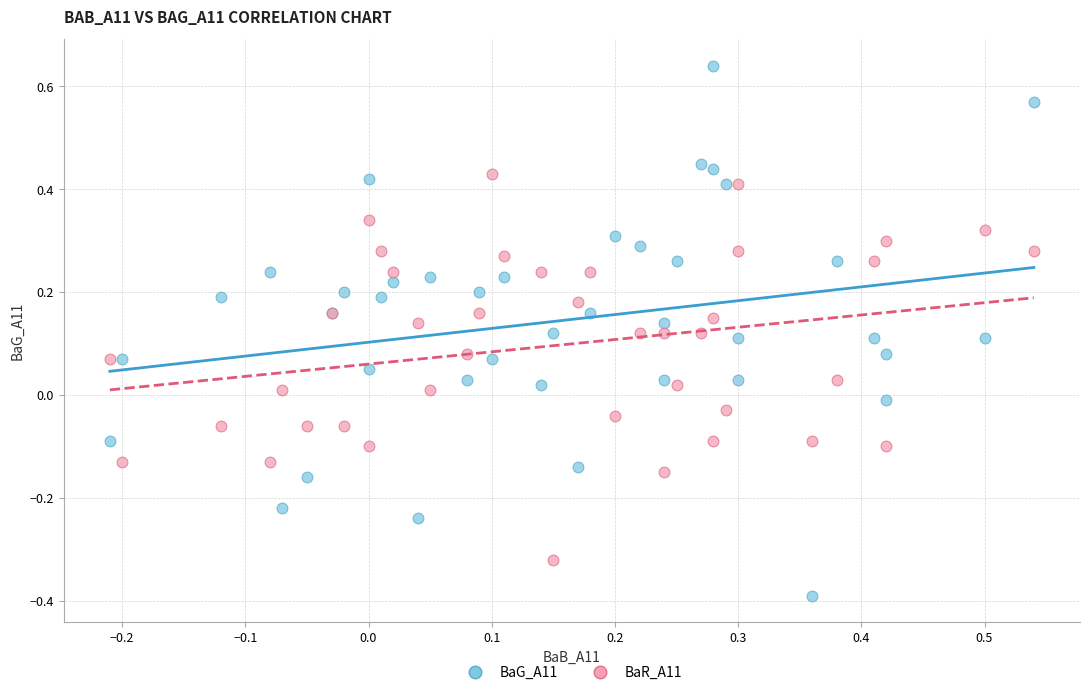

Which series reaches the minimum Y coordinate?

BaG_A11